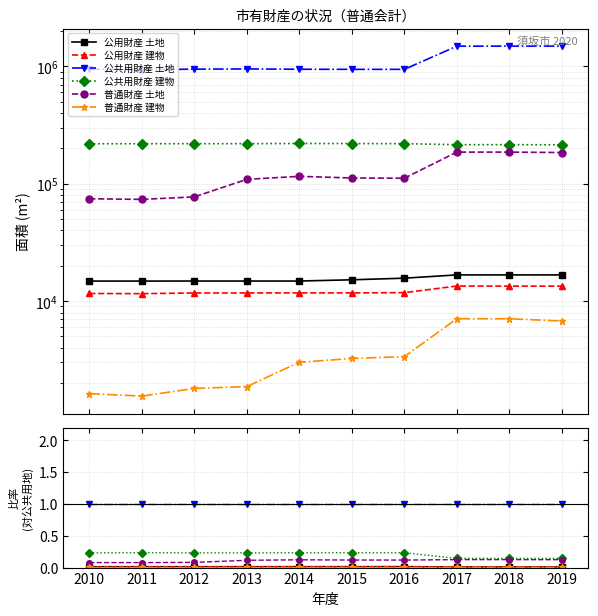

True or false: 普通財産 建物 and 普通財産 土地 cross at least once.

False